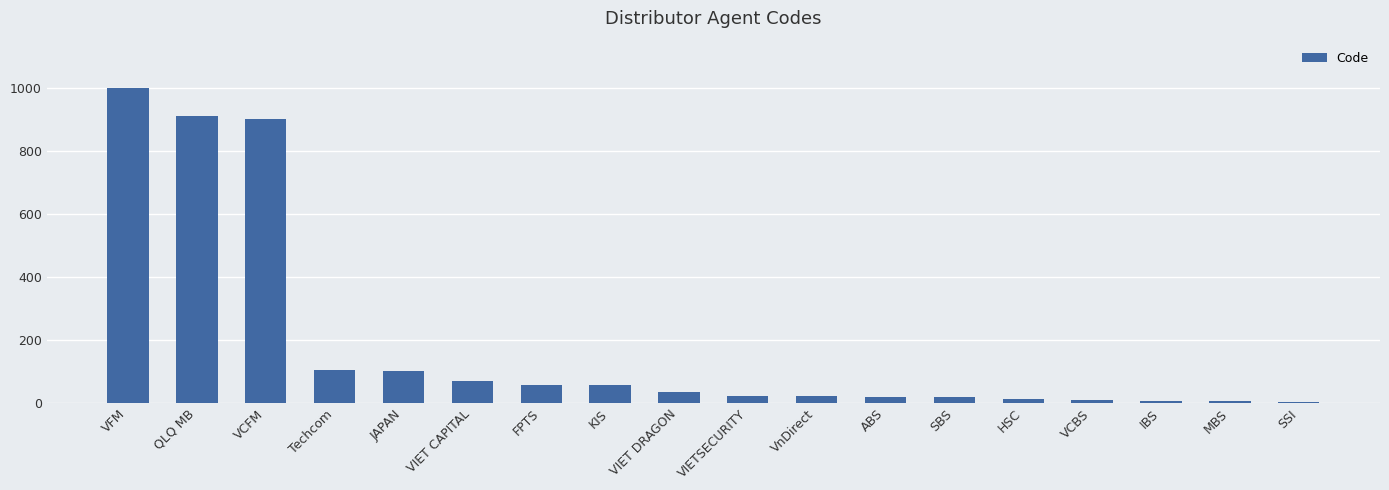

What is the sum of all values?

3344